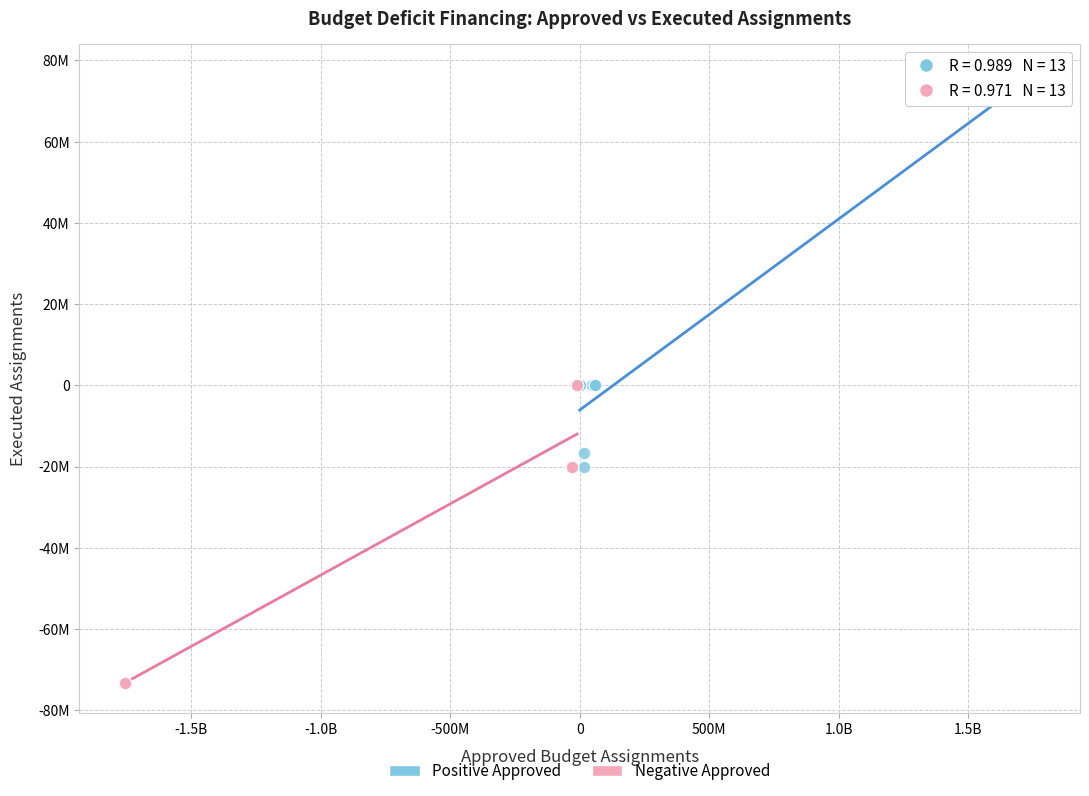

Which series contains the lowest Y value?

Negative Approved